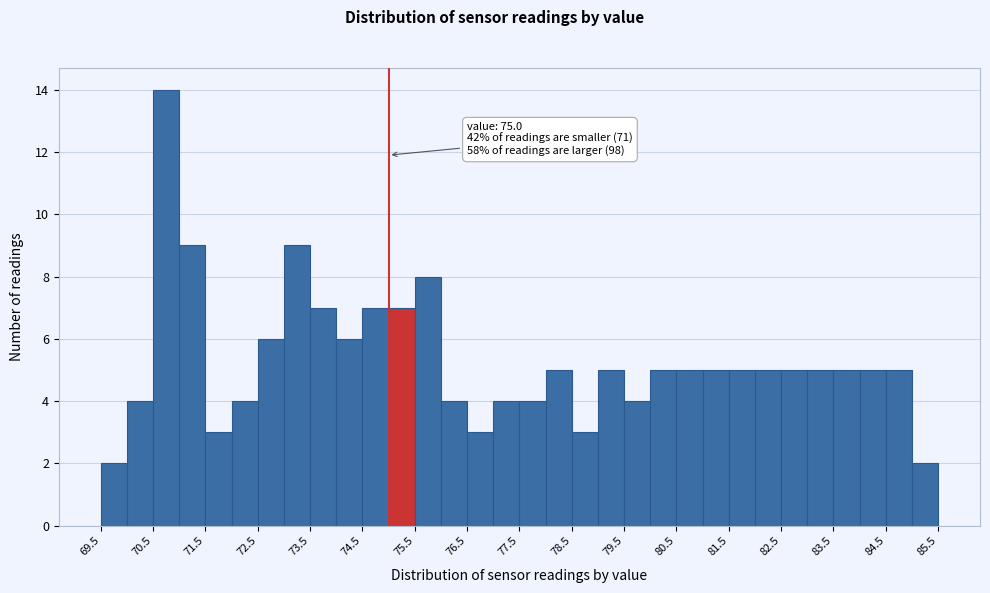

Which range on the x-axis has the tallest bar?

70.5 to 71.0